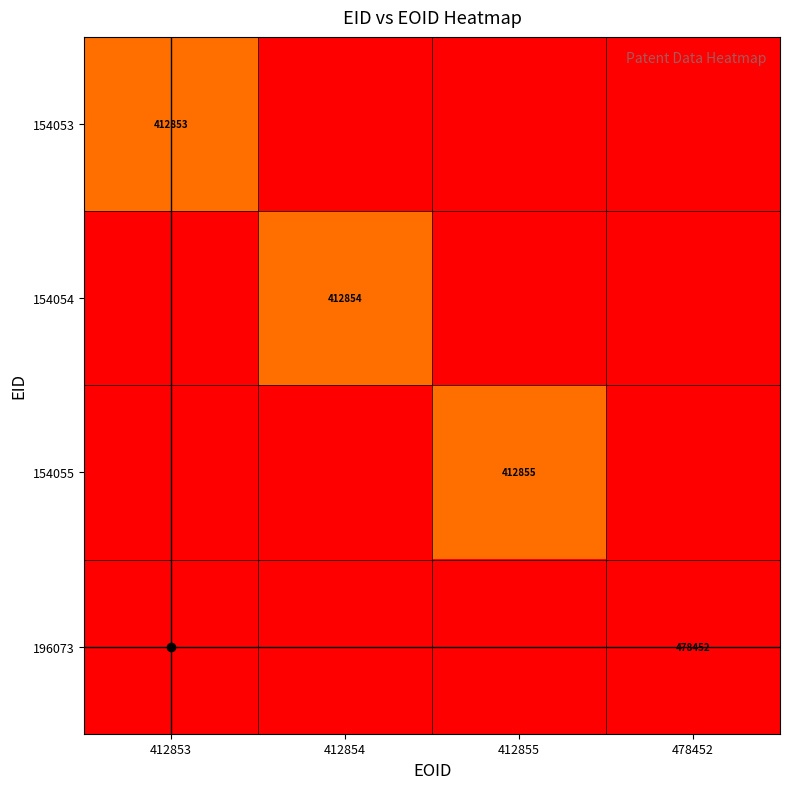

What is the greatest value displayed?

478452